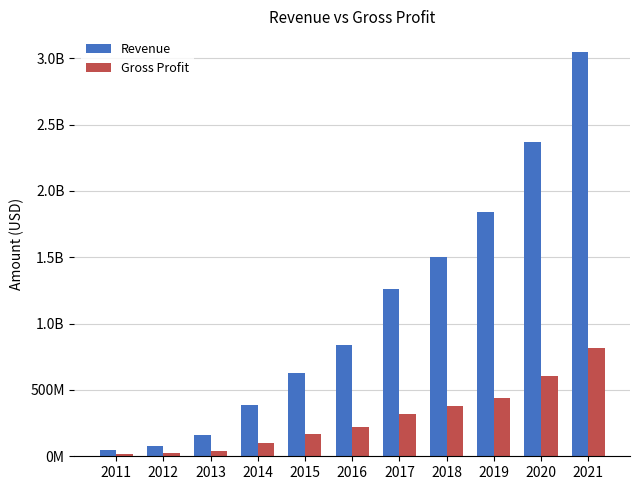

What is the value of the Gross Profit bar at the 6th from the left?

221613000